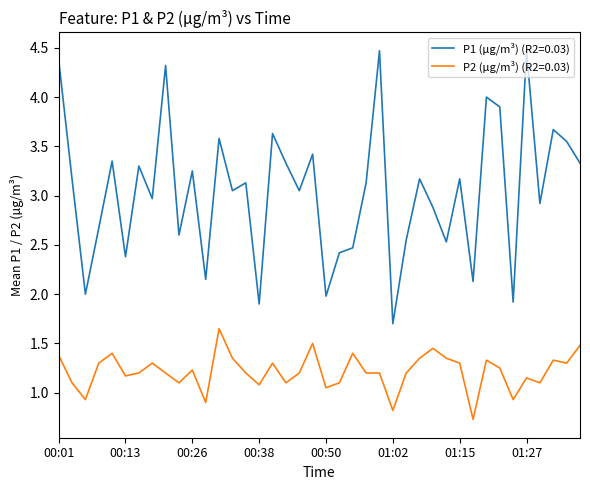

Which series has the largest total across all categories?

P1 (µg/m³) (R2=0.03)